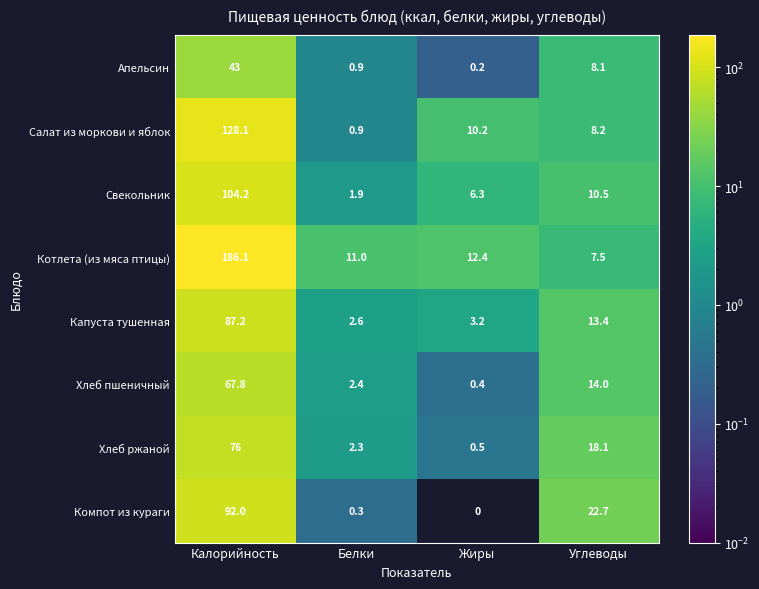

How many data points does each series have?

4